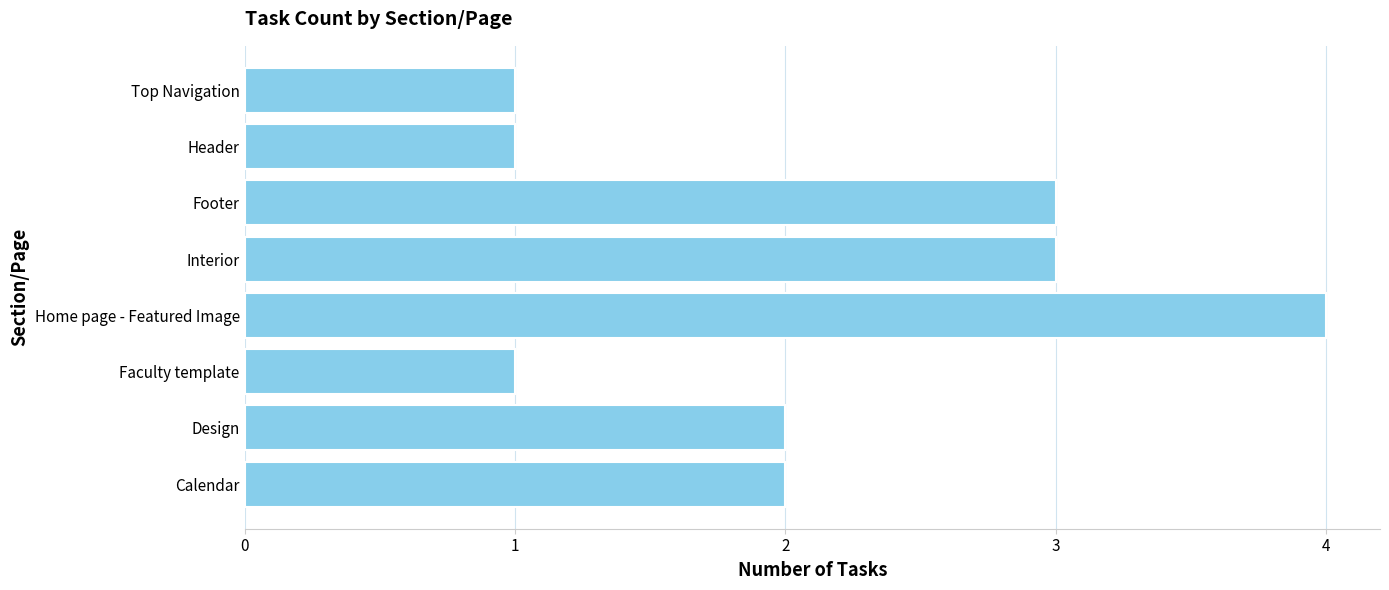

True or false: the data shows 2 at Calendar.

True